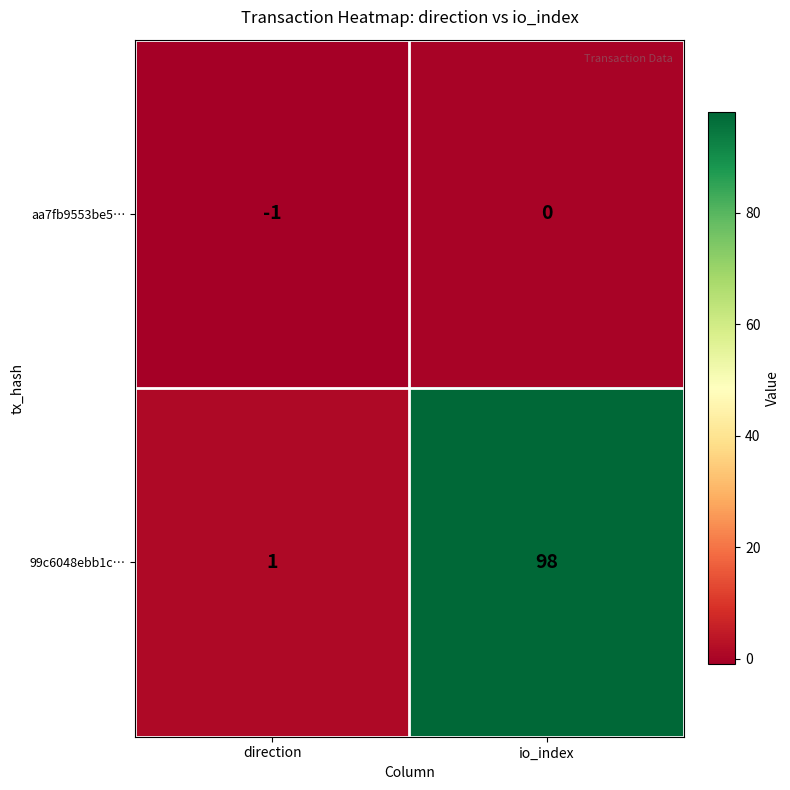

At direction, list the series in order from smallest to largest.

aa7fb9553be5…, 99c6048ebb1c…